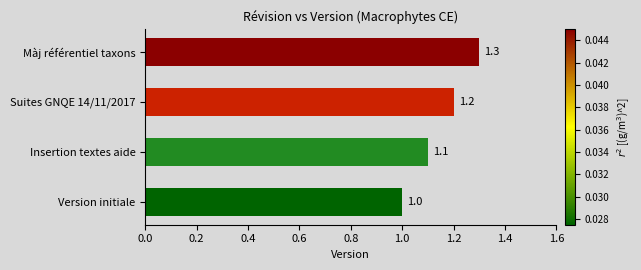

What is the difference between the second highest and second lowest values?

0.1